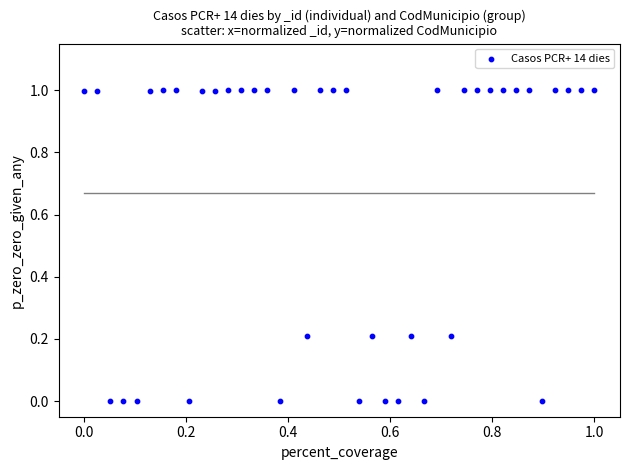

What is the range of X values (max minus min)?

1.0